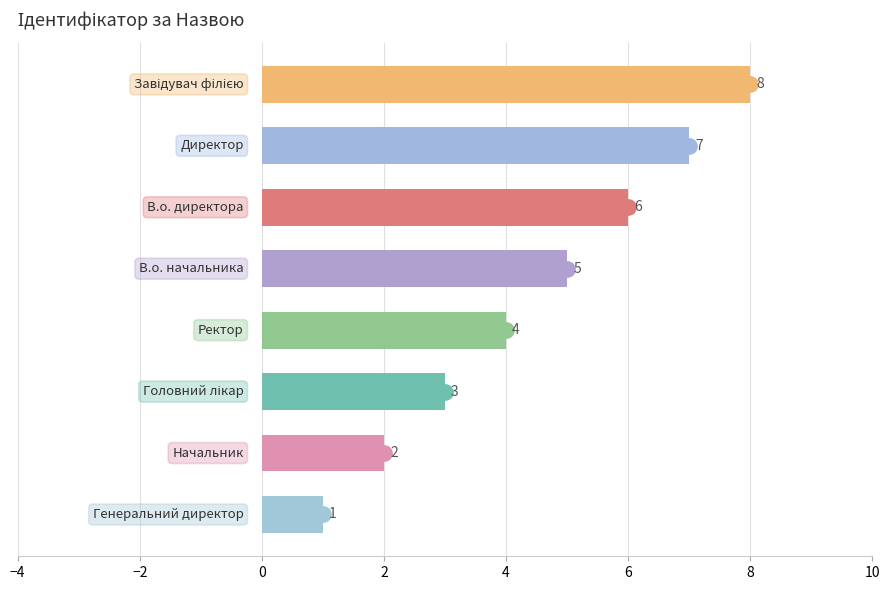

How many bars are there in total?

8